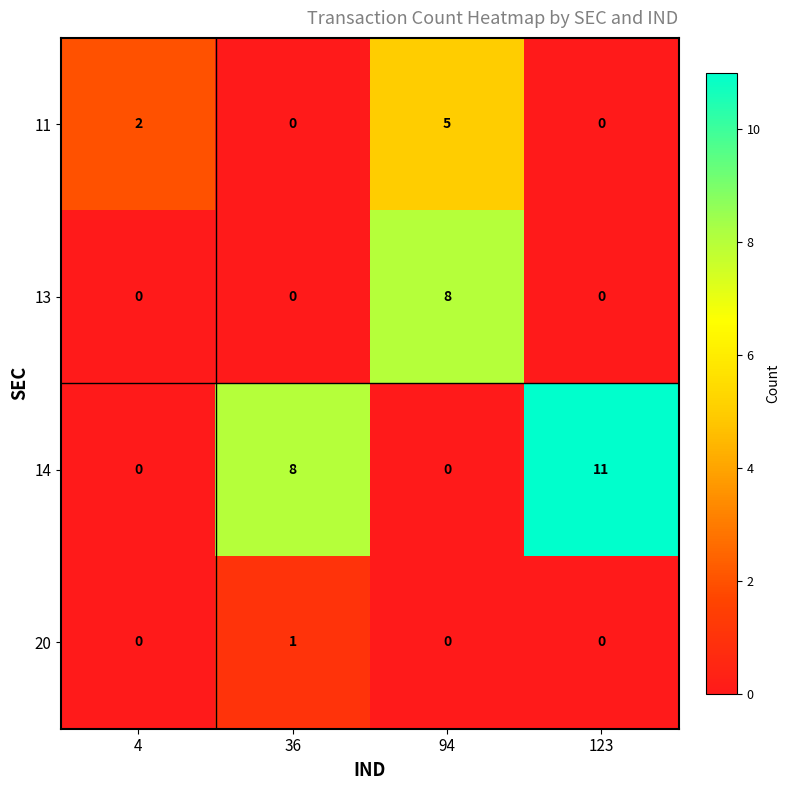

List the series in order of their peak value, highest first.

14, 13, 11, 20